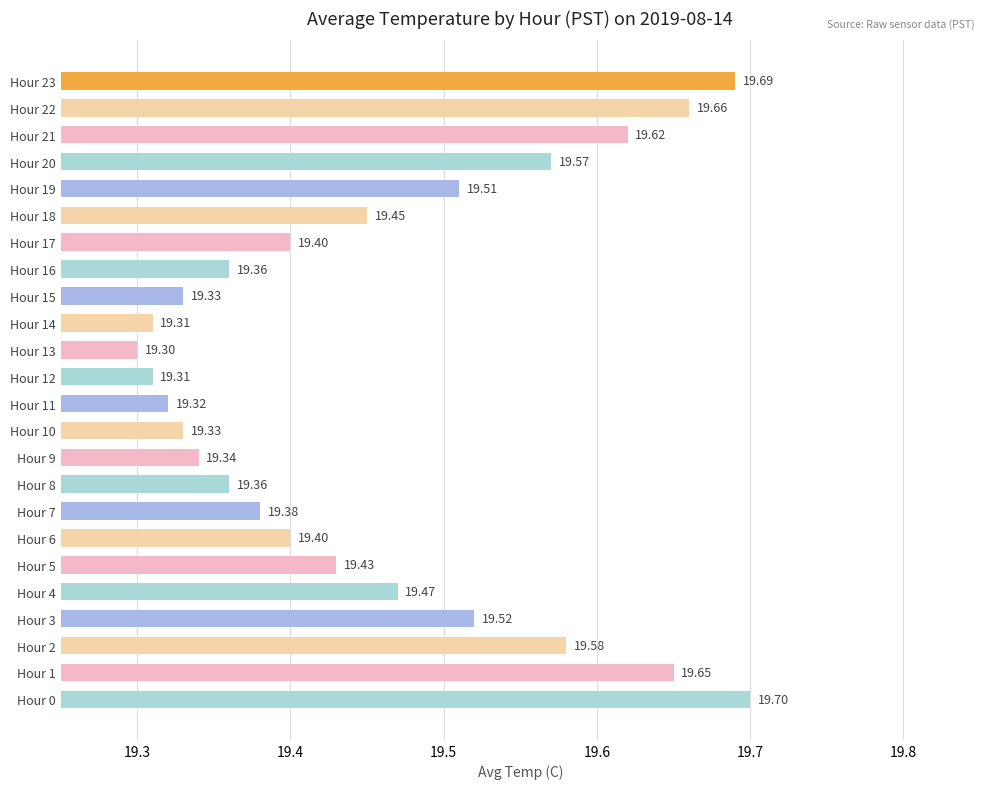

What is the difference between the second highest and second lowest values?

0.4